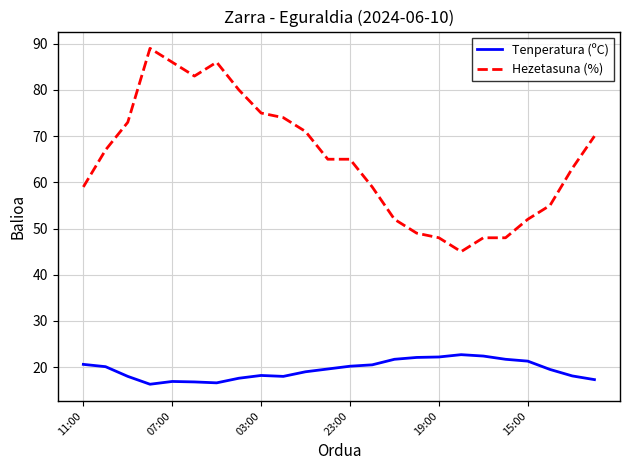

Which series has the largest range (max minus min)?

Hezetasuna (%)